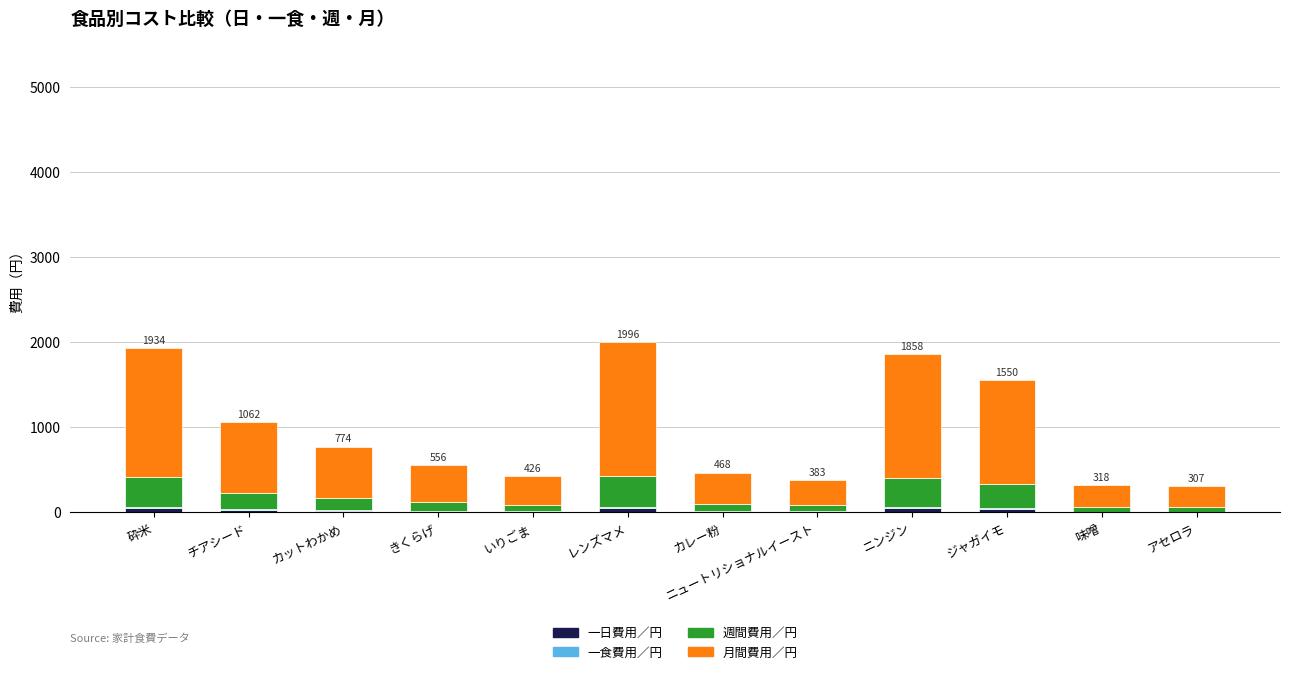

Are the bars horizontal?

No